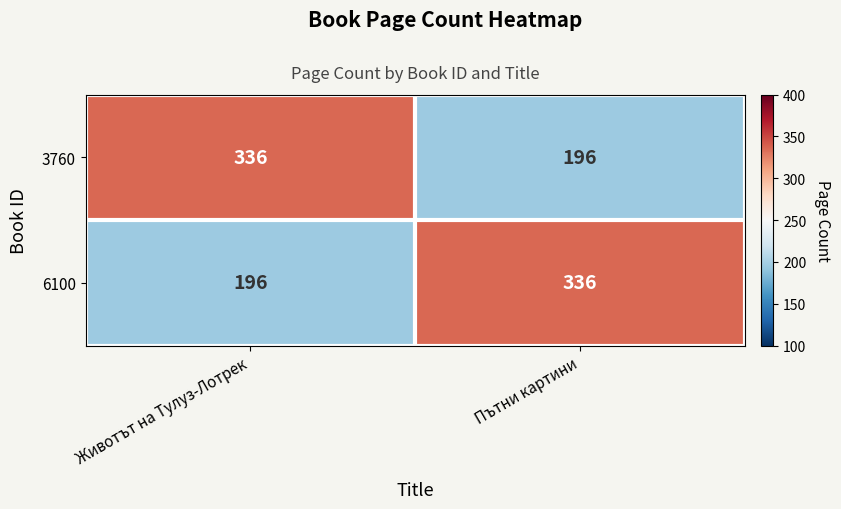

How many series are shown in this chart?

2